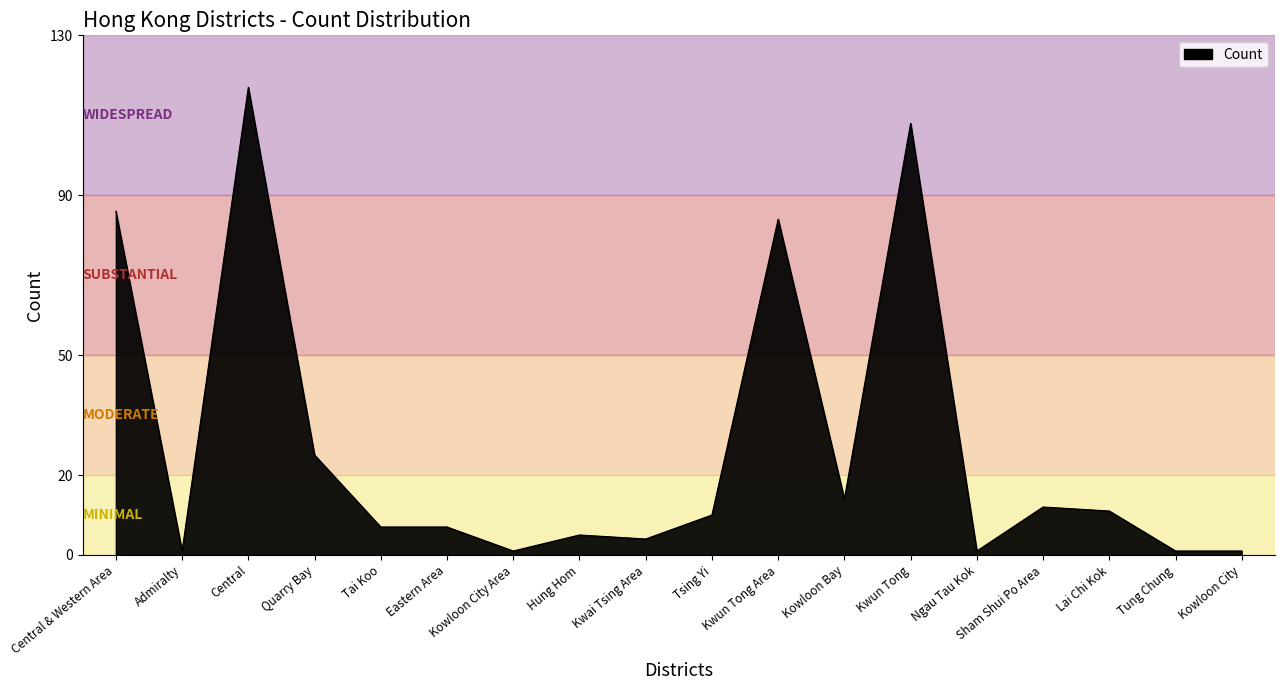

True or false: the data has more than 2 interior local peaks.

True